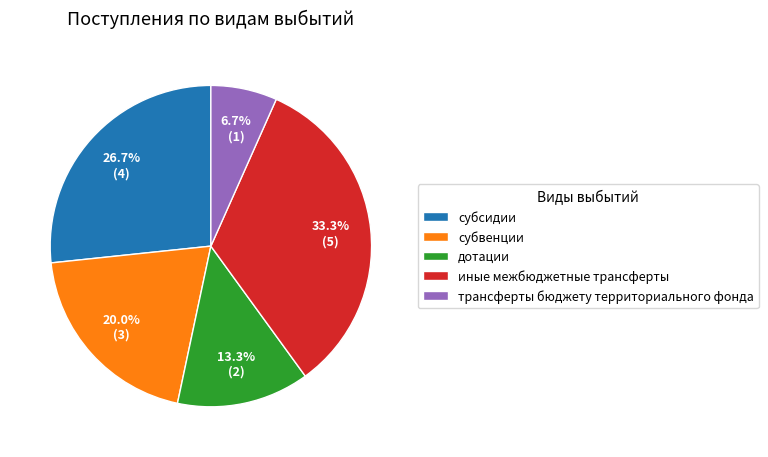

Rank the categories by value from lowest to highest.

трансферты бюджету территориального фонда, дотации, субвенции, субсидии, иные межбюджетные трансферты